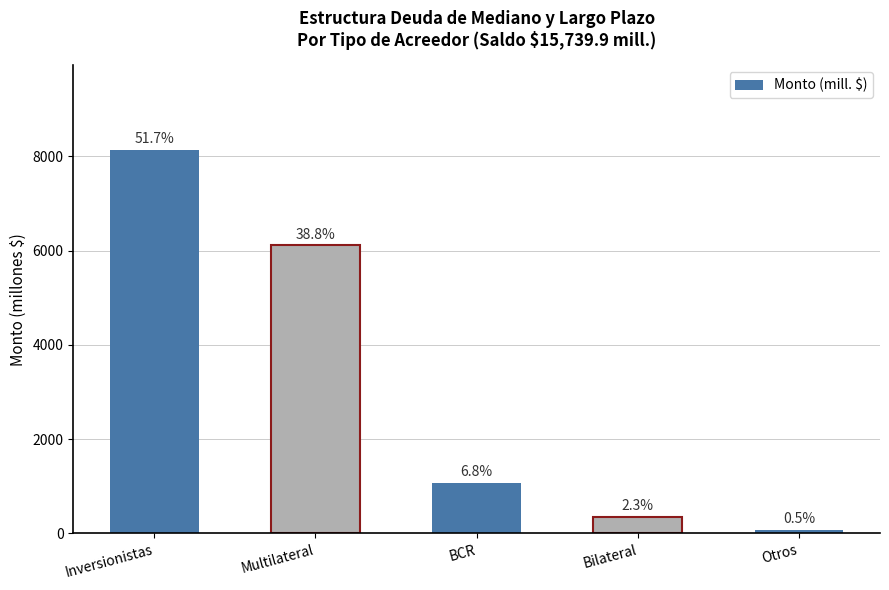

Which category has the highest value across all series?

Inversionistas